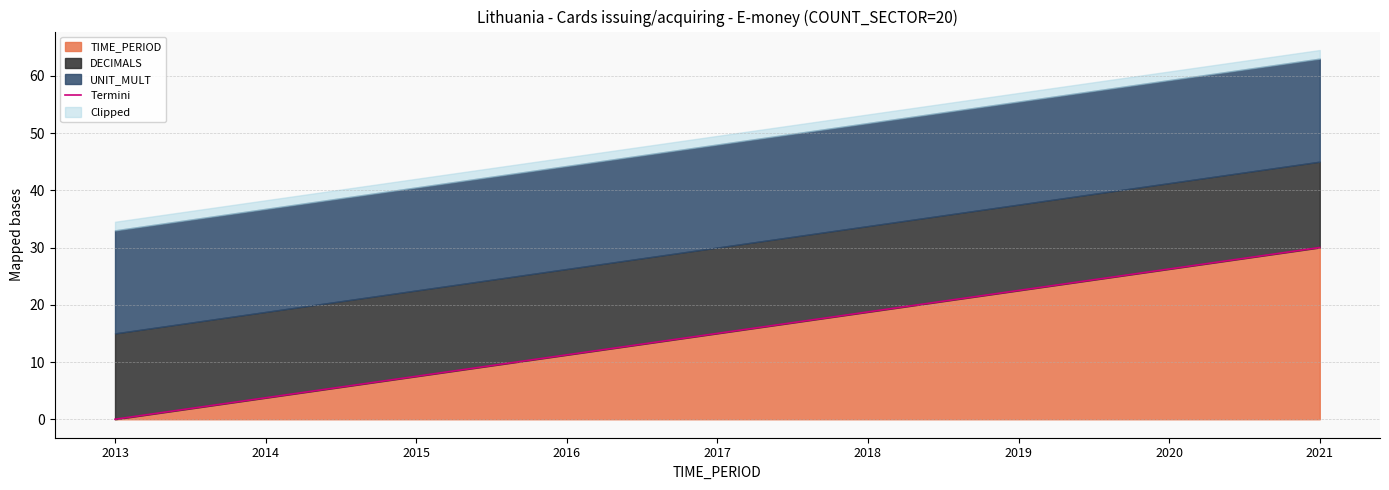

Rank the categories by TIME_PERIOD value from lowest to highest.

2013, 2014, 2015, 2016, 2017, 2018, 2019, 2020, 2021